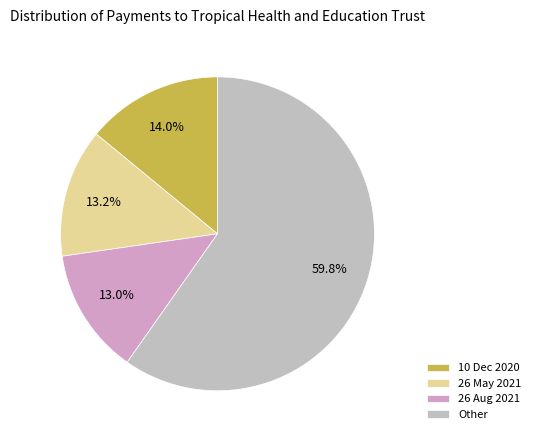

Is there a majority slice in this chart?

Yes